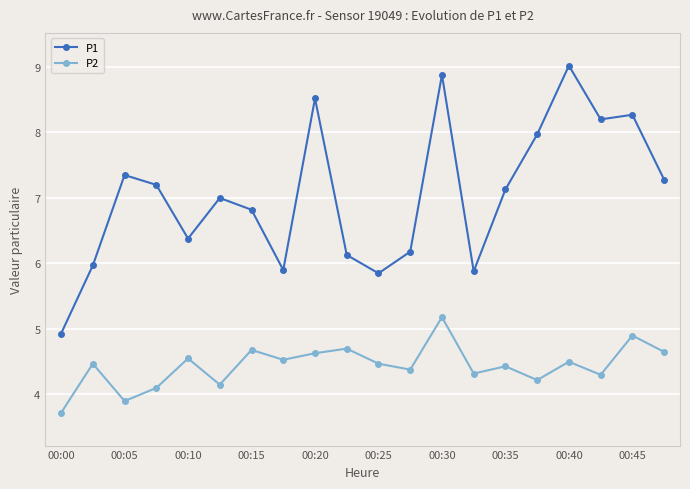

At how many categories does at least one series exceed 6?

15